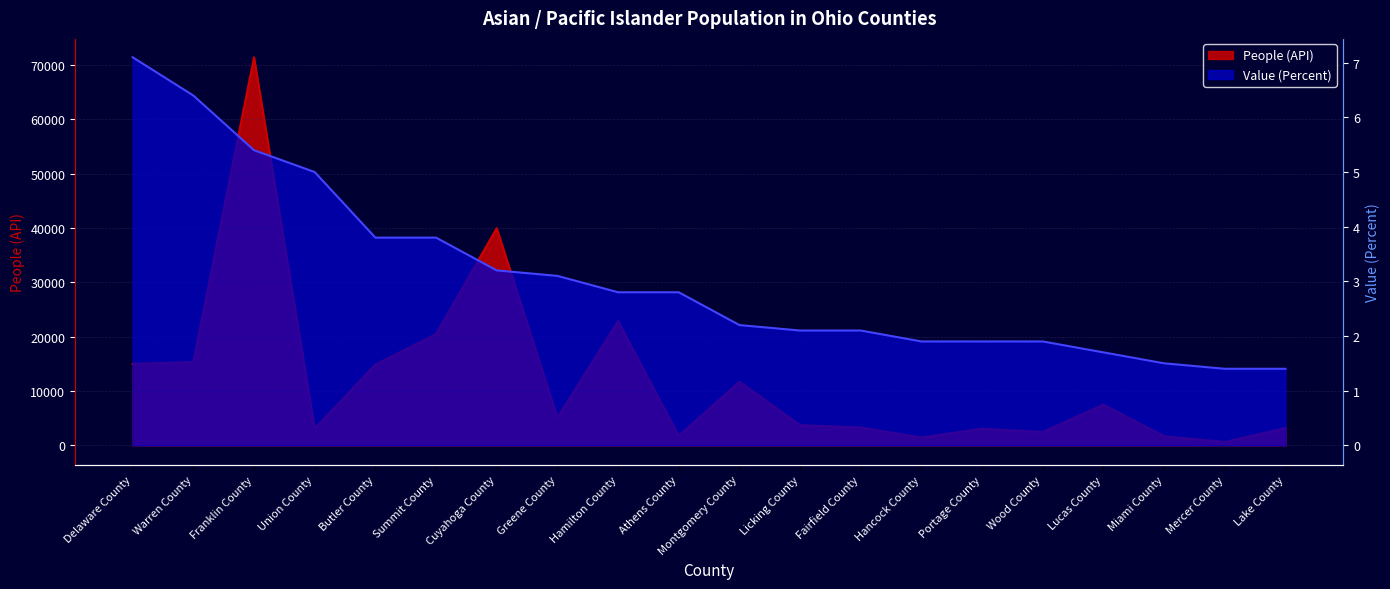

True or false: Value (Percent) and People (API) cross at least once.

False